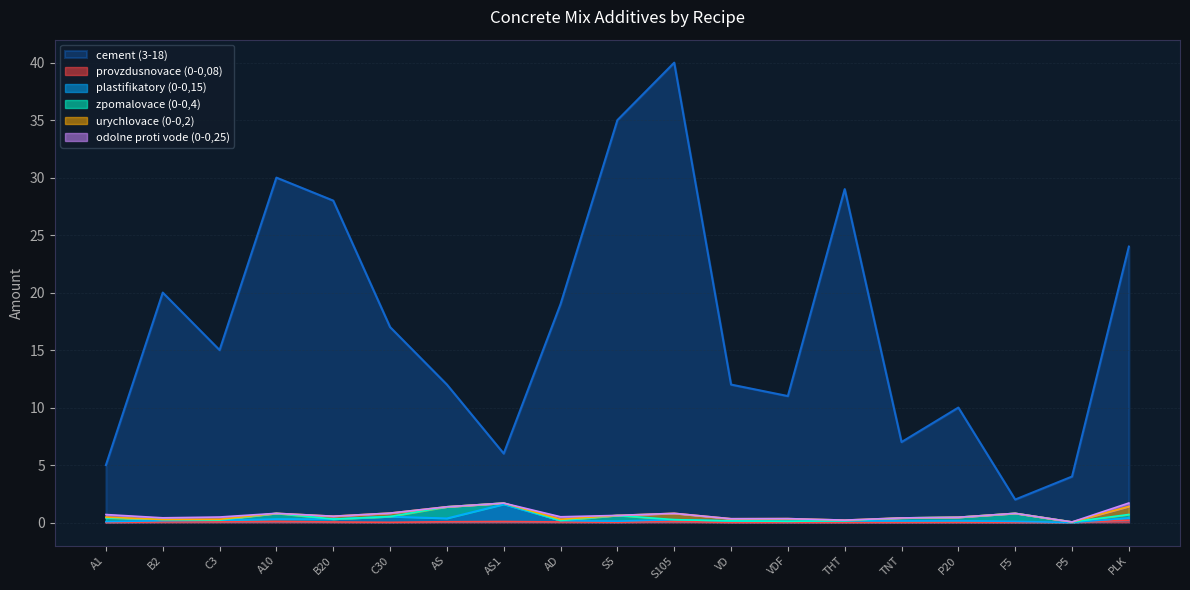

What is the sum of the plastifikatory (0-0,15) values at B2 and P5?

0.2